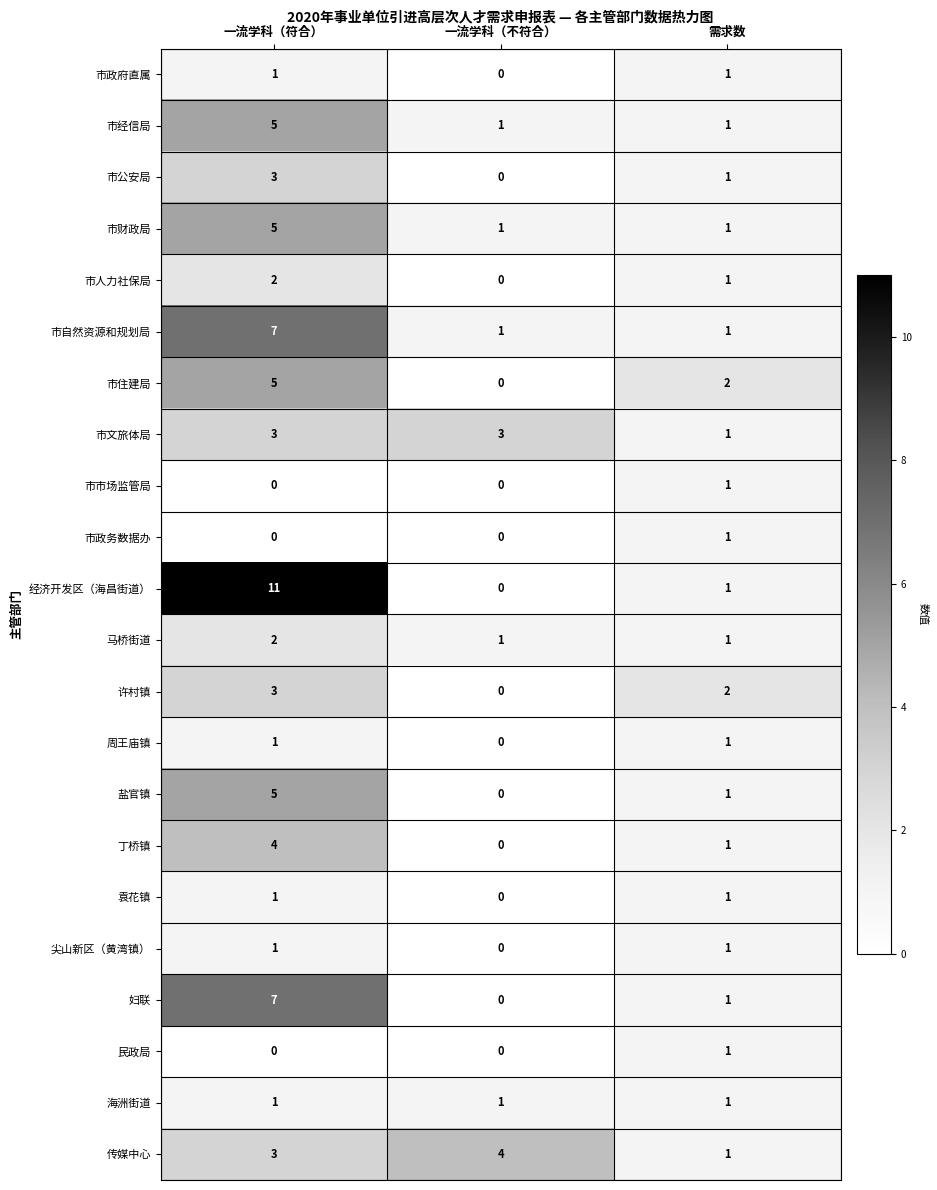

Is it true that 市人力社保局 equals 4 at 一流学科（符合）?

False